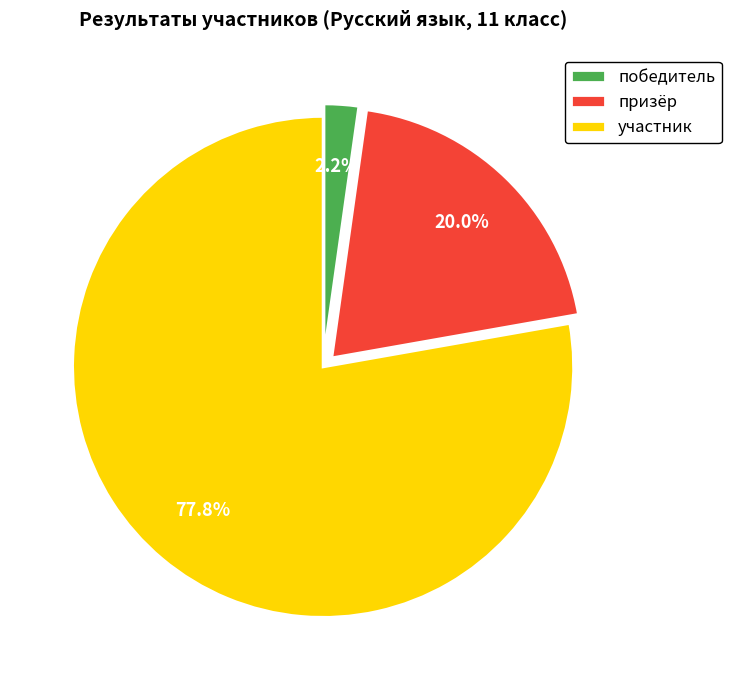

Count the number of slices in the pie.

3